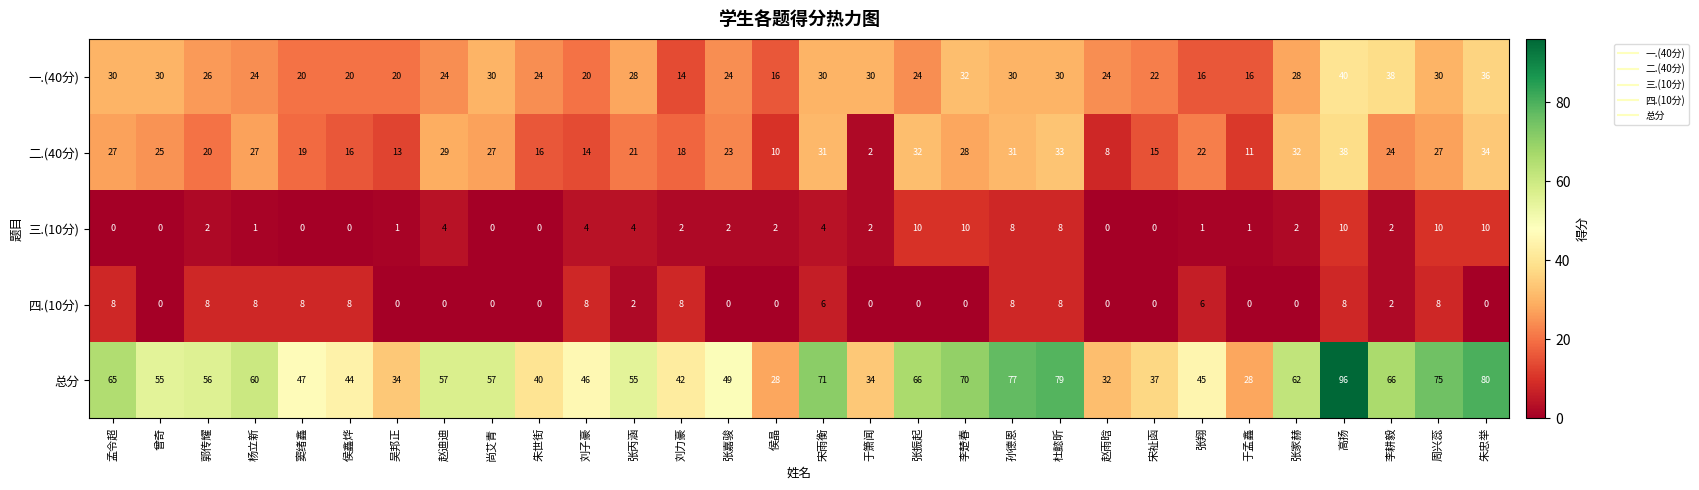

The 二.(40分) series shows 38 at 高扬. True or false?

True